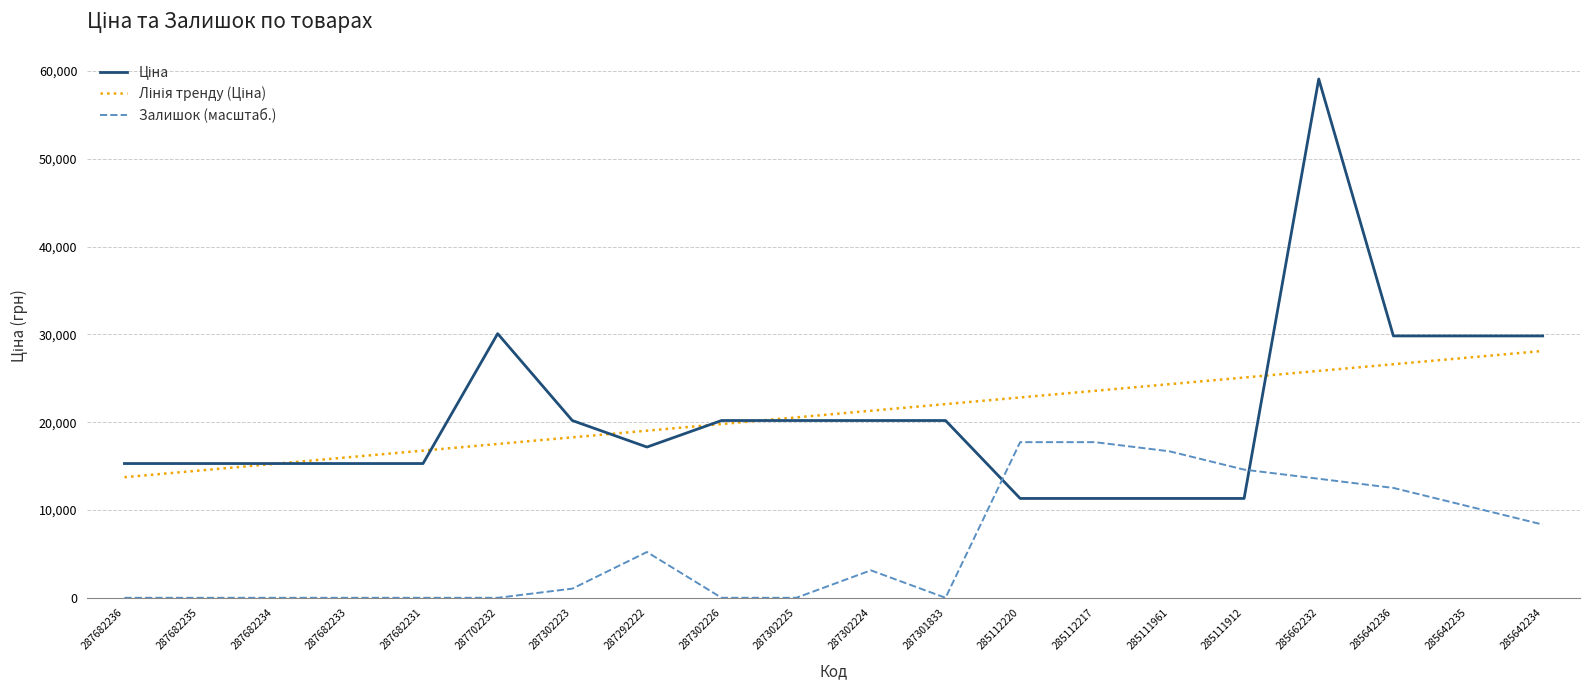

What is the total value across all series at 287302226?

39970.8